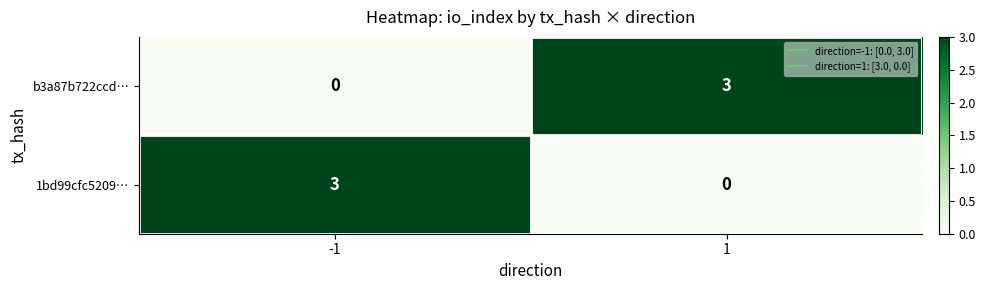

True or false: b3a87b722ccd… has a value of -2 at -1.

False